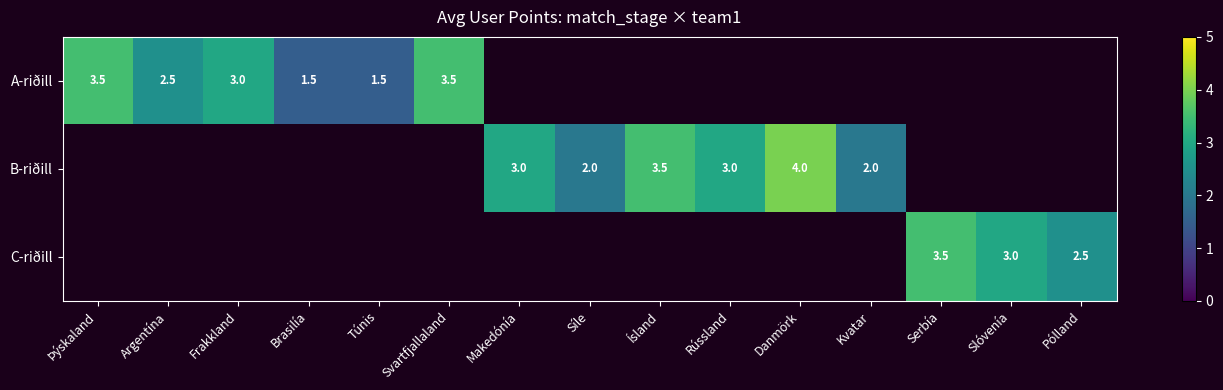

The A-riðill series shows 2.2 at Svartfjallaland. True or false?

False